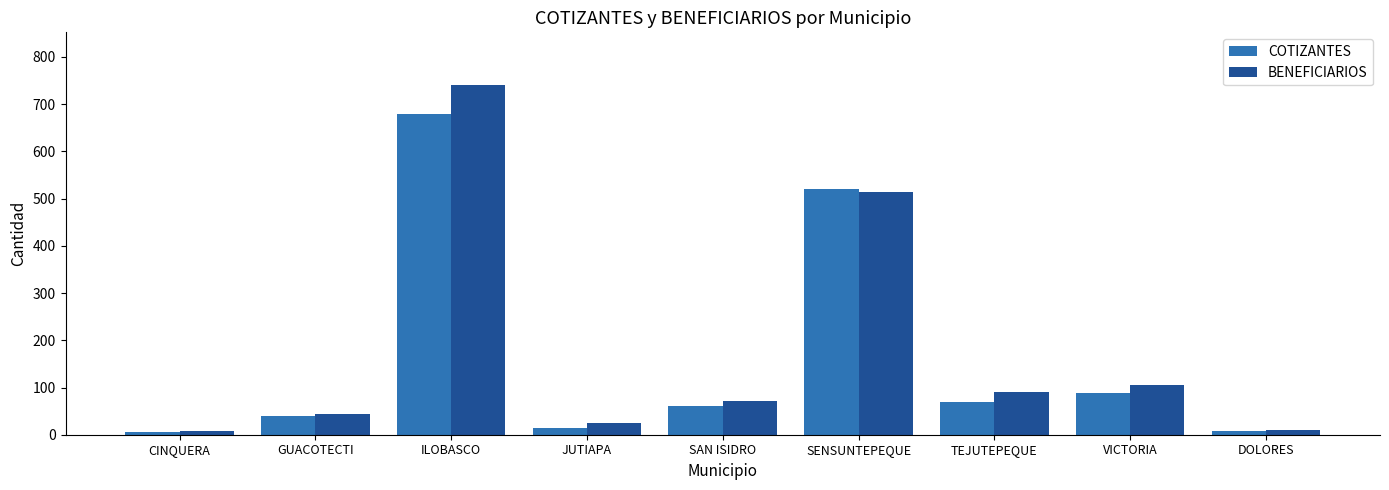

What is the smallest value displayed?

6